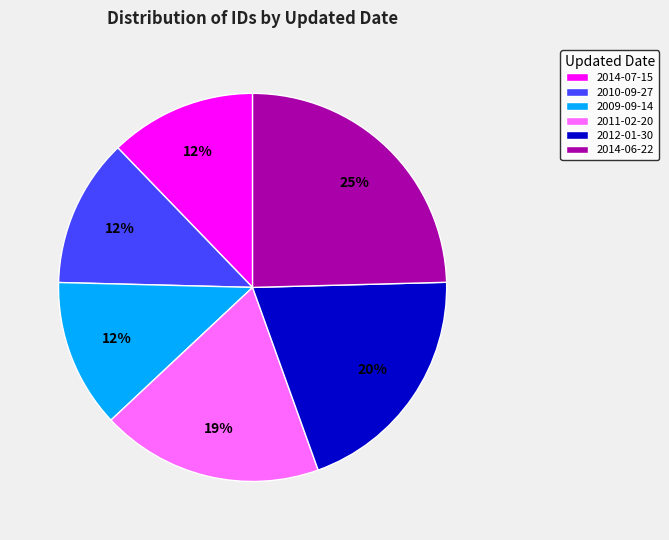

What is the largest slice in the pie chart?

2014-06-22